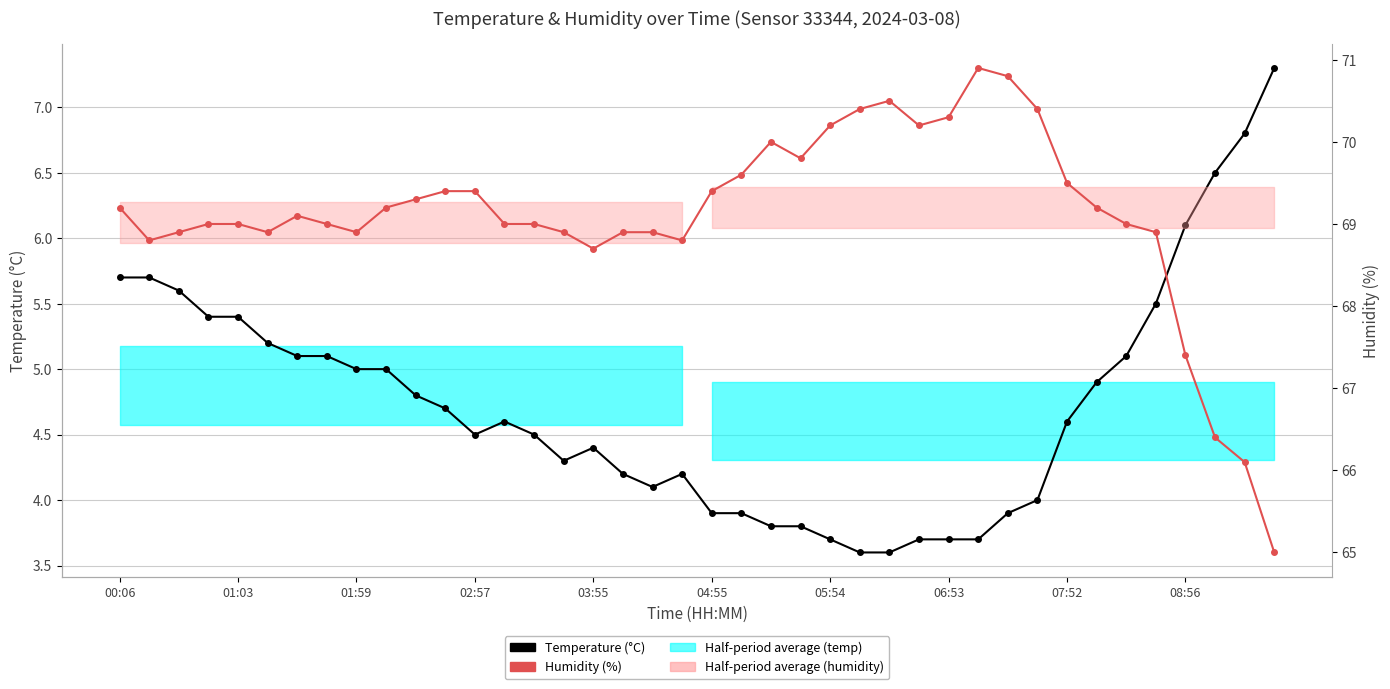

At which category is the sum across all series the highest?

00:06